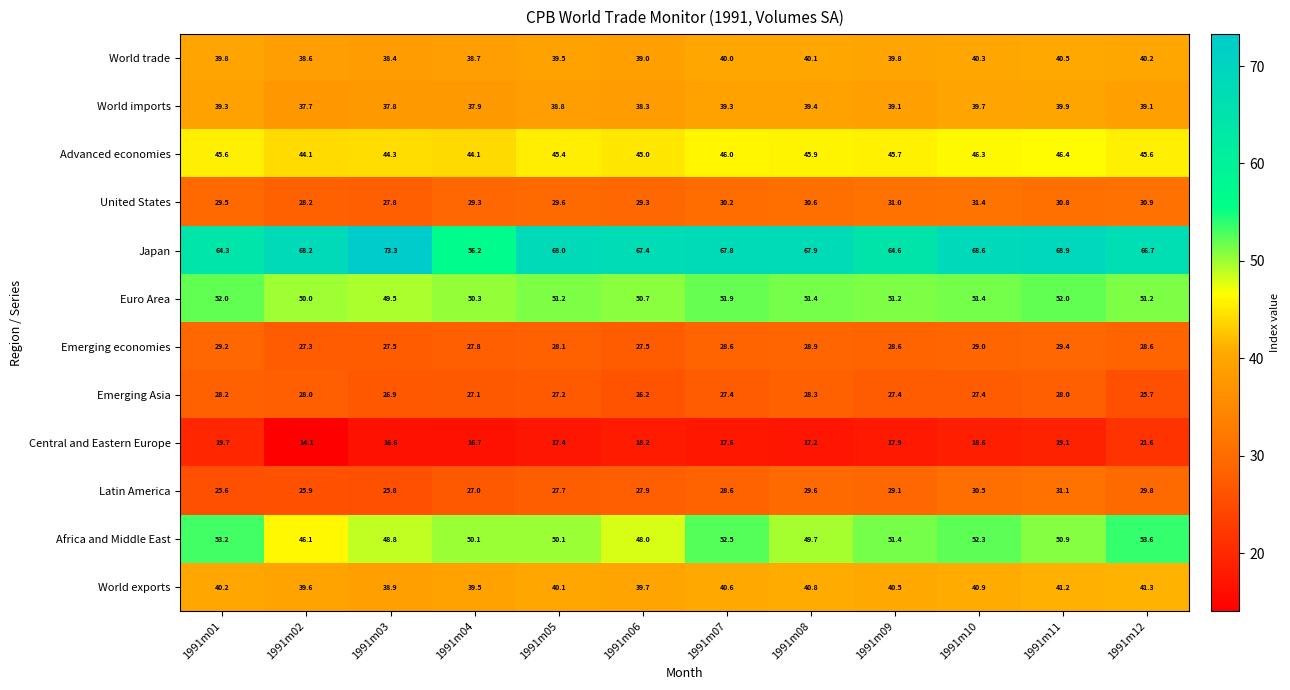

What is the minimum value shown in the chart?

14.1